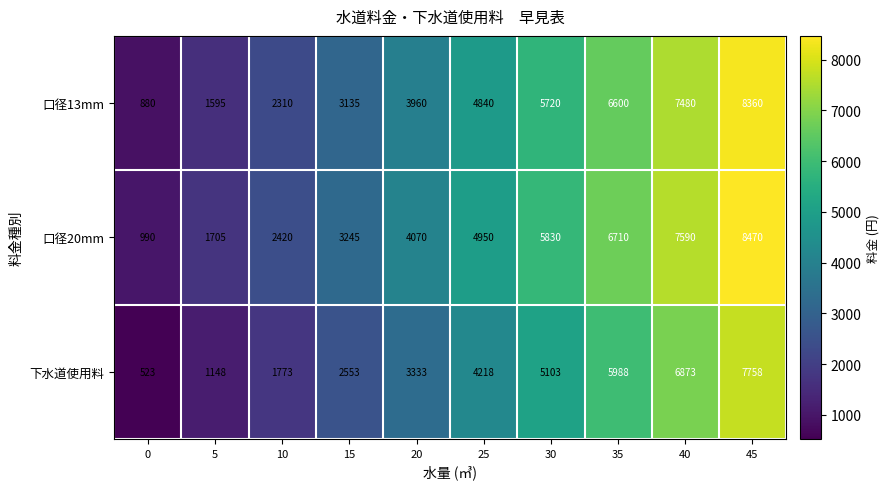

Rank the series by their average value, from highest to lowest.

口径20mm, 口径13mm, 下水道使用料